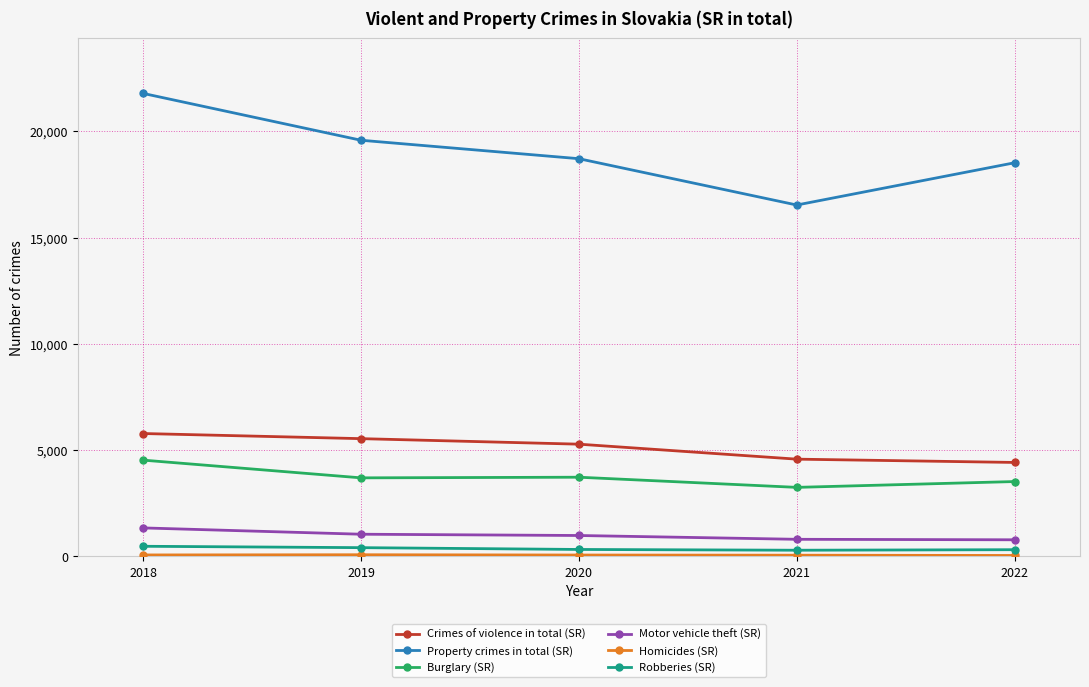

How many data points does each series have?

5